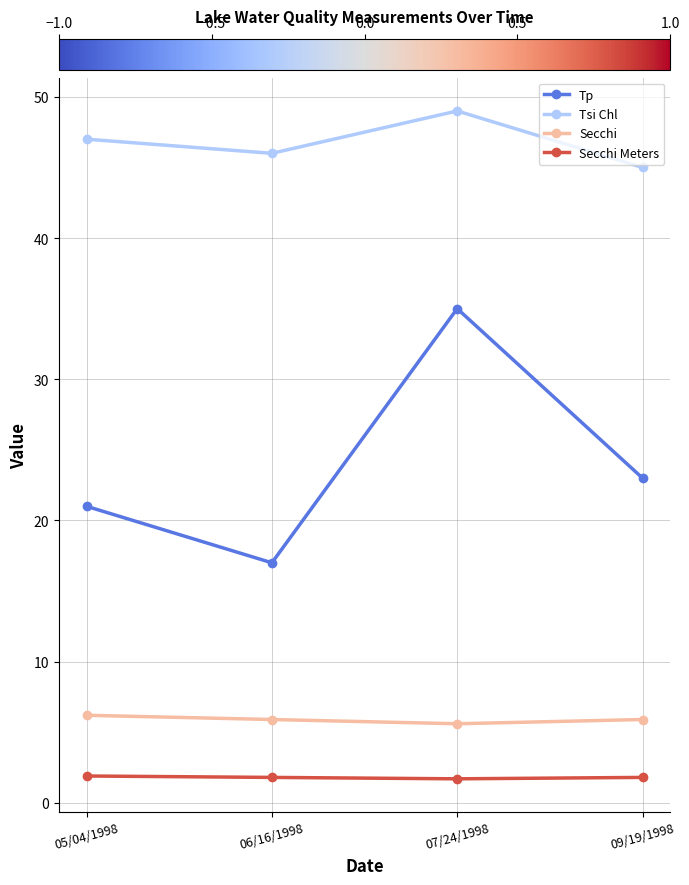

List the series in order of their peak value, highest first.

Tsi Chl, Tp, Secchi, Secchi Meters